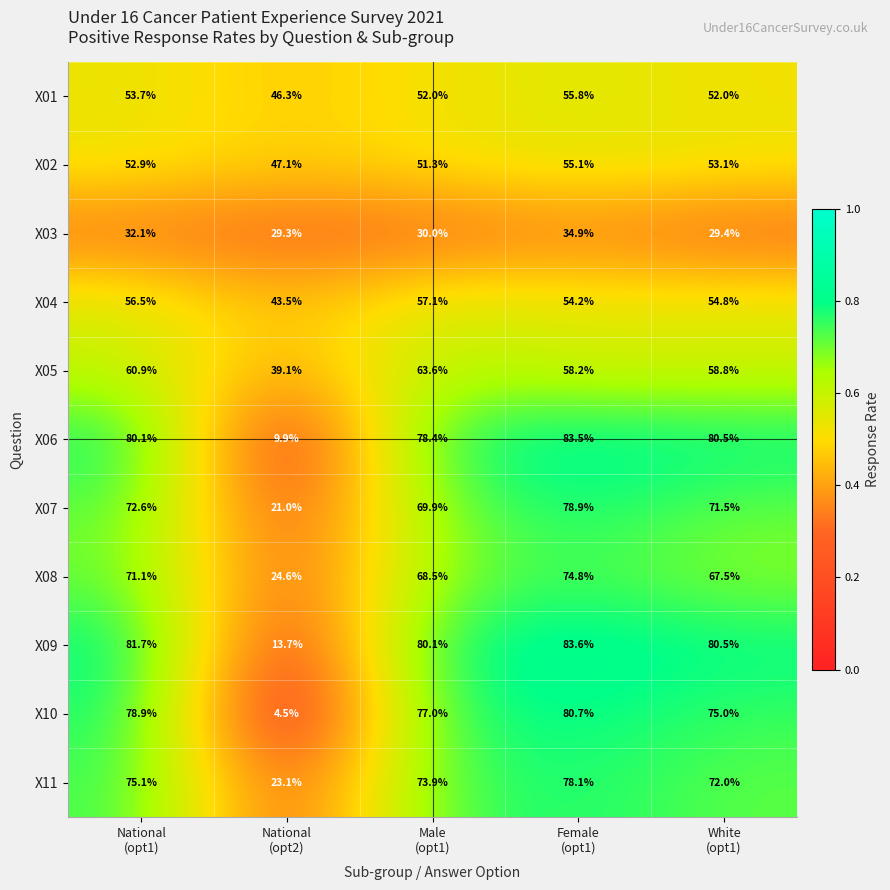

How many distinct data groups are displayed?

11